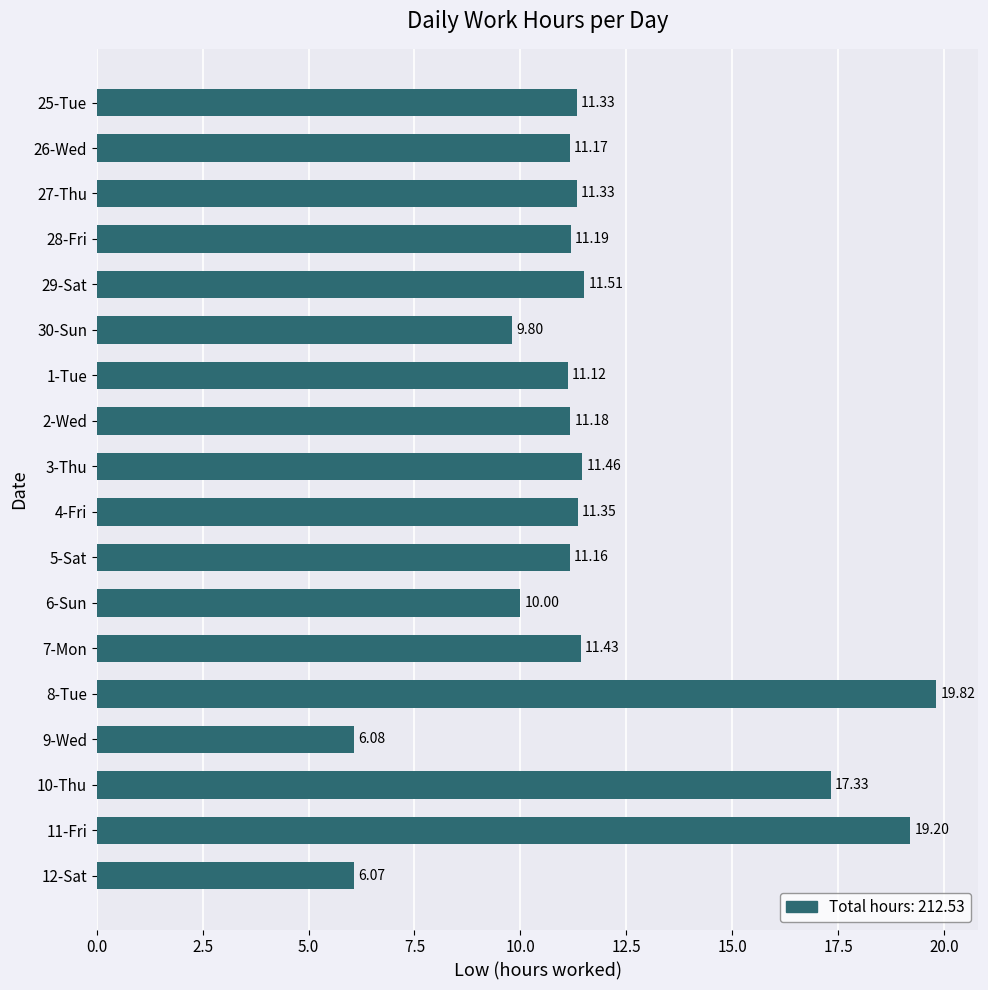

What is the sum of the values at 3-Thu and 30-Sun?

21.3